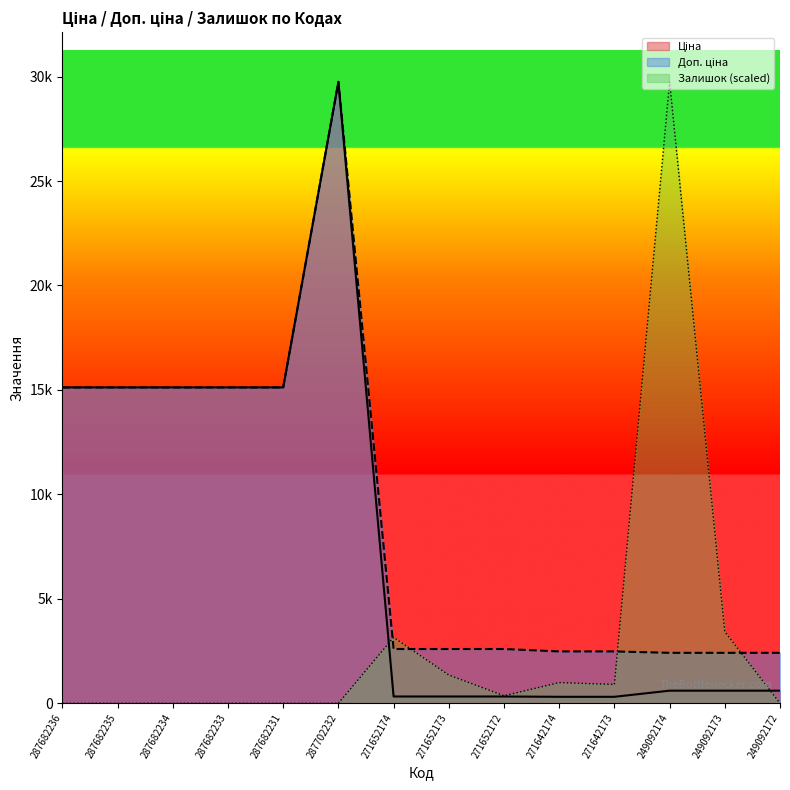

Which category has the lowest value across all series?

287682236